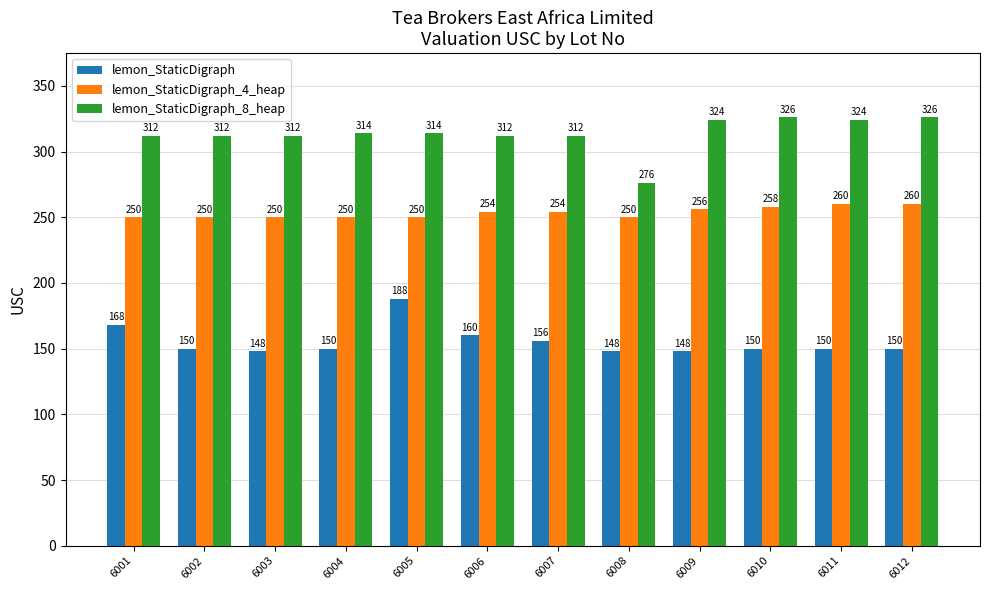

What is the difference between the maximum and minimum values in the lemon_StaticDigraph_4_heap series?

10